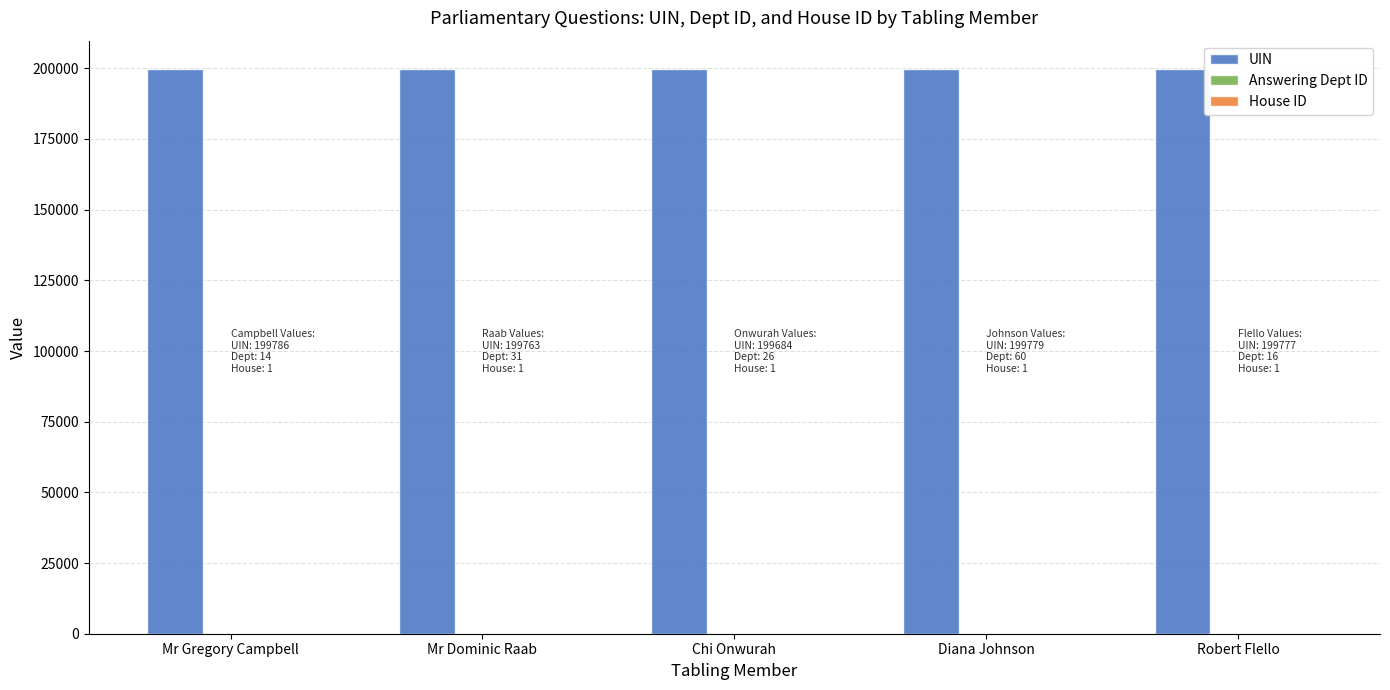

What is the sum of all UIN values?

998789